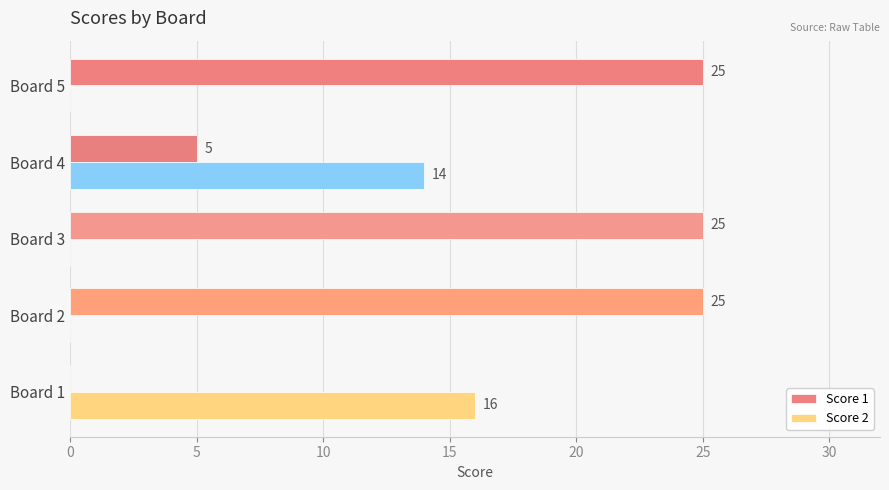

Which series changed the most between Board 1 and Board 4?

Score 1